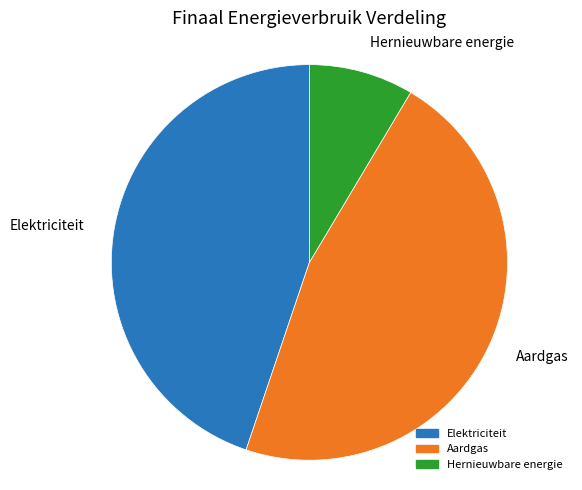

How many slices are in this pie chart?

3